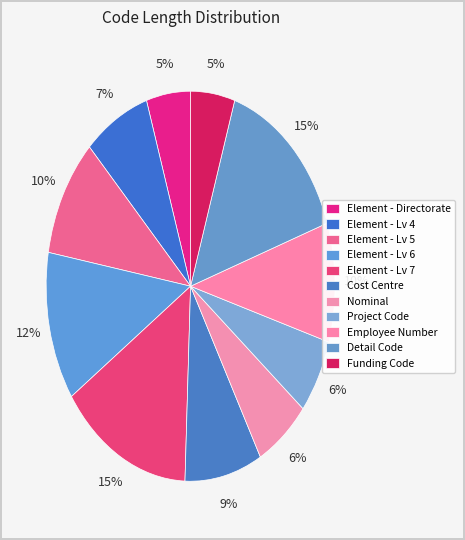

Combined, do Element - Directorate and Nominal account for over 50%?

No